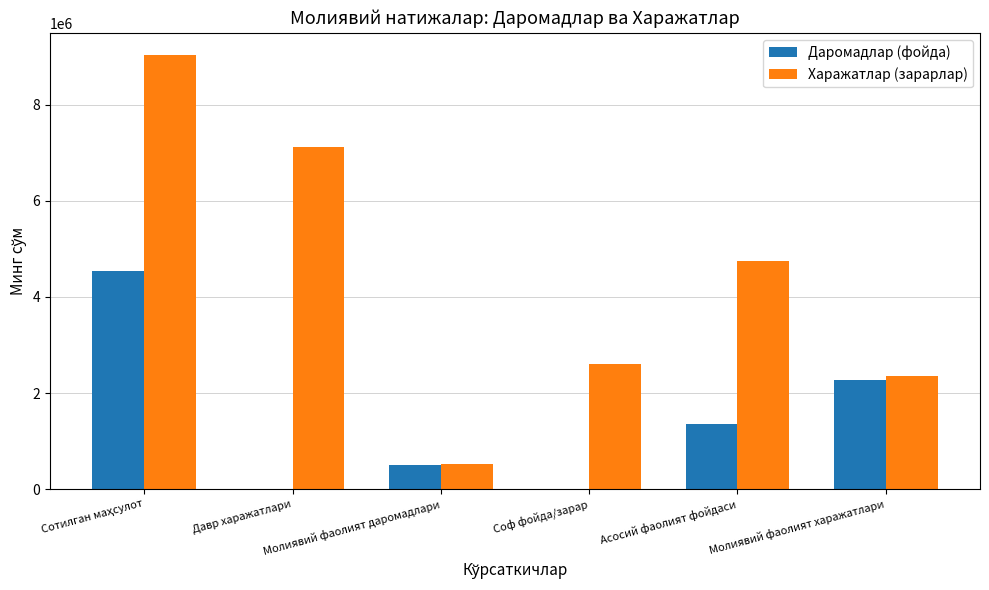

Which series has the largest total across all categories?

Харажатлар (зарарлар)